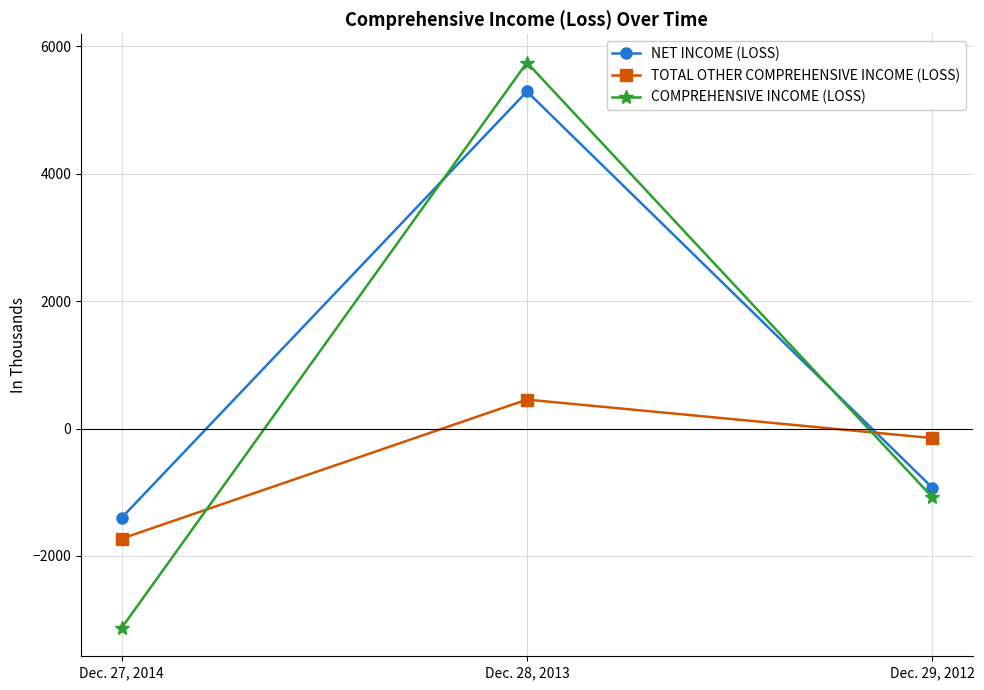

What is the maximum value shown in the chart?

5744